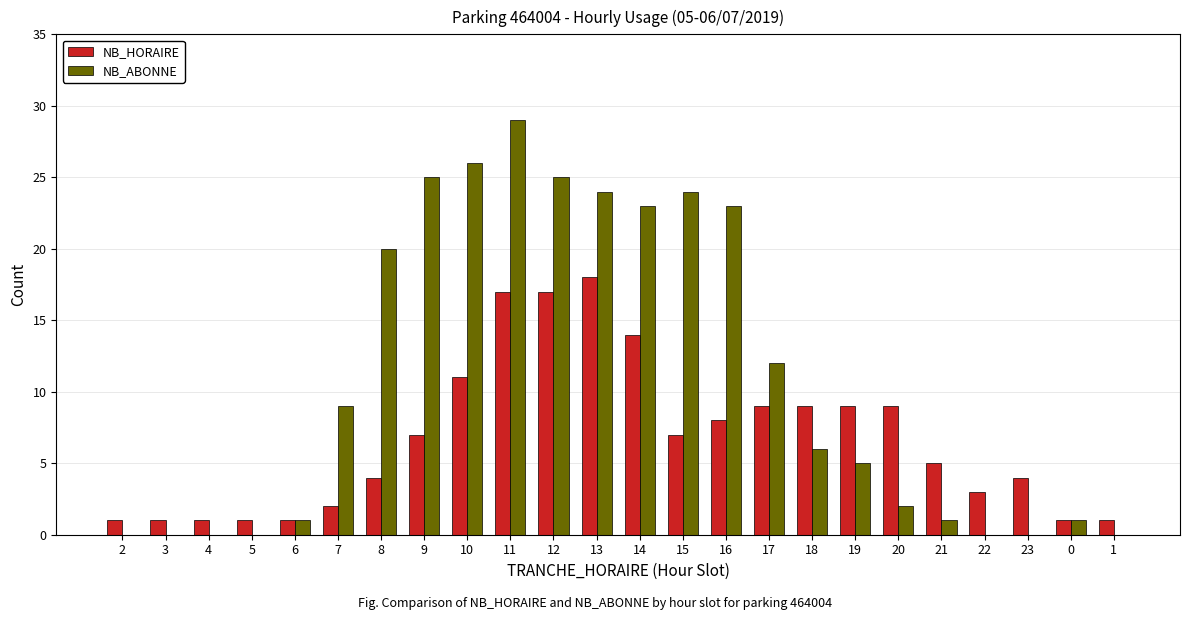

What are all the series names shown in the legend?

NB_HORAIRE, NB_ABONNE